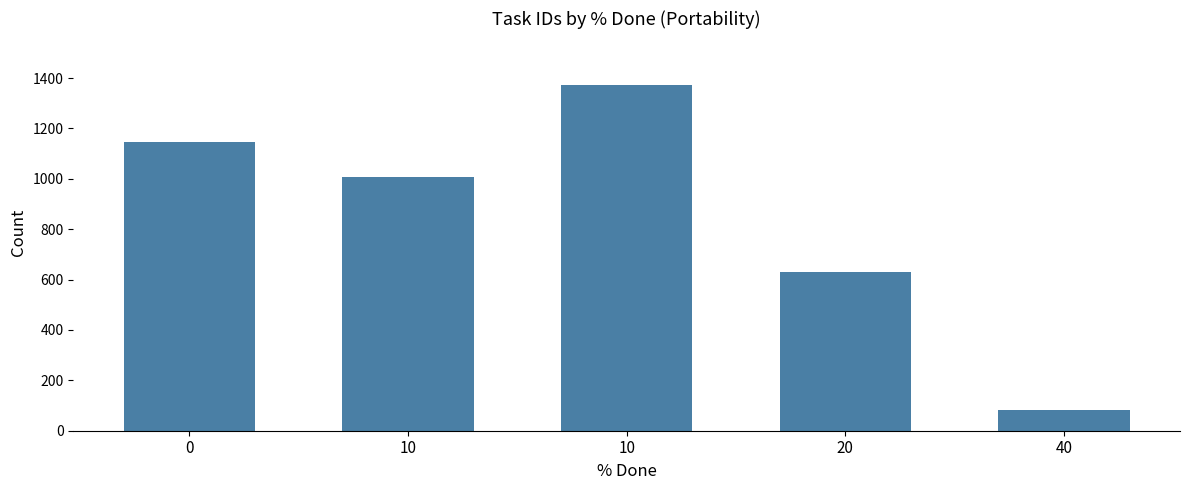

What is the value of the 2nd bar from the left?

1006